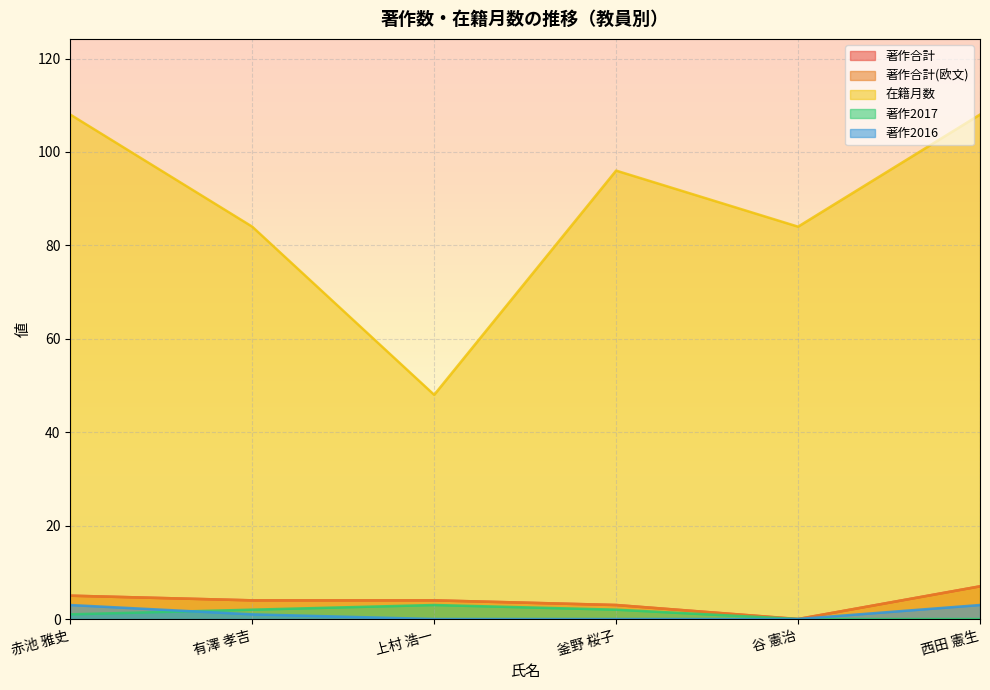

What is the maximum value shown in the chart?

108